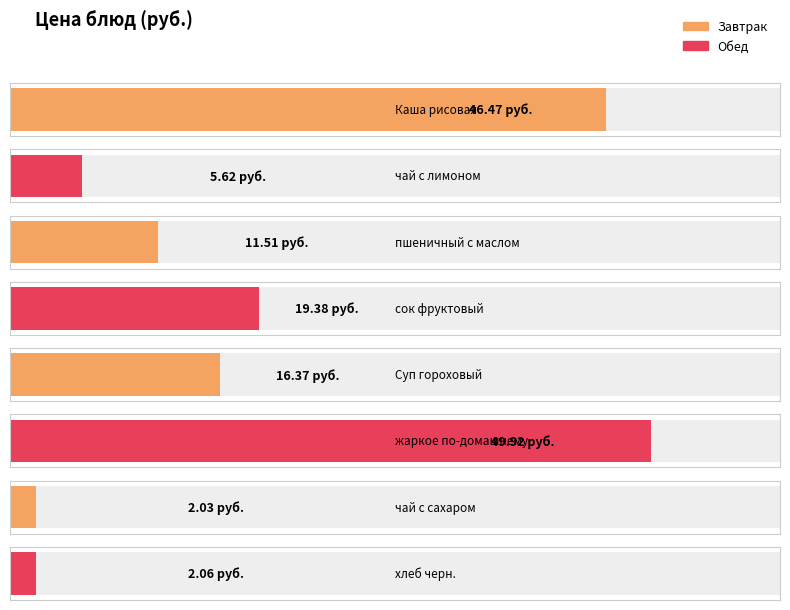

At which label is the value closest to 25?

сок фруктовый